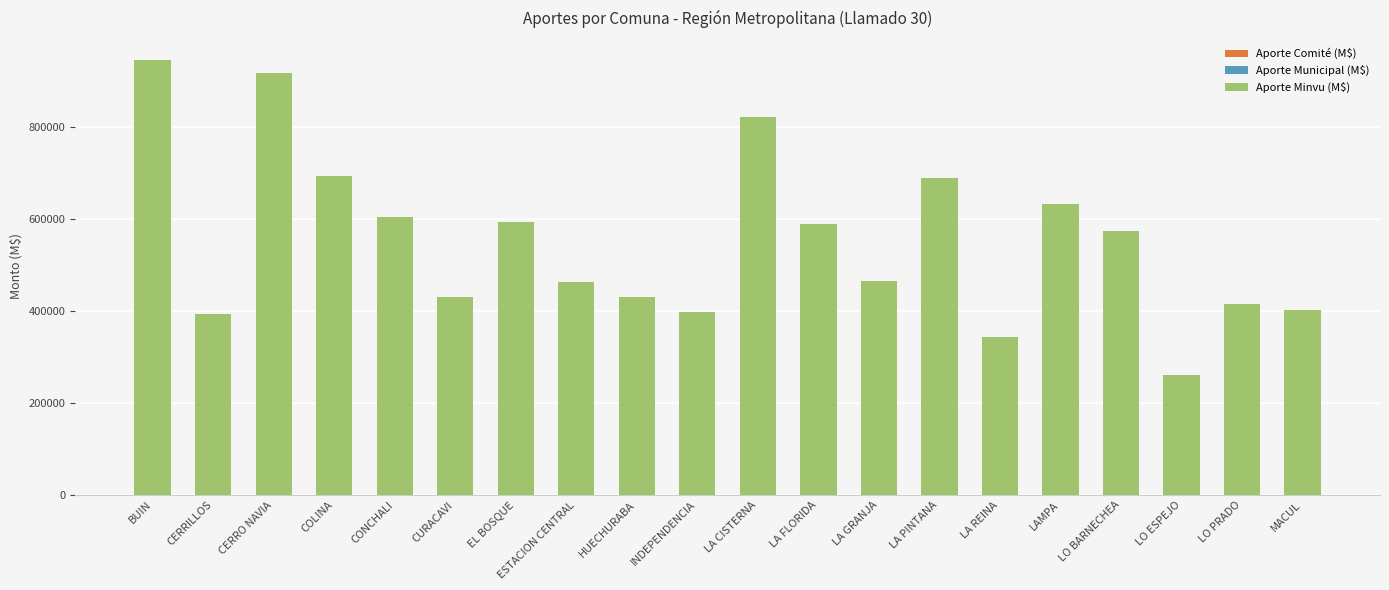

At which category is the sum across all series the highest?

BUIN